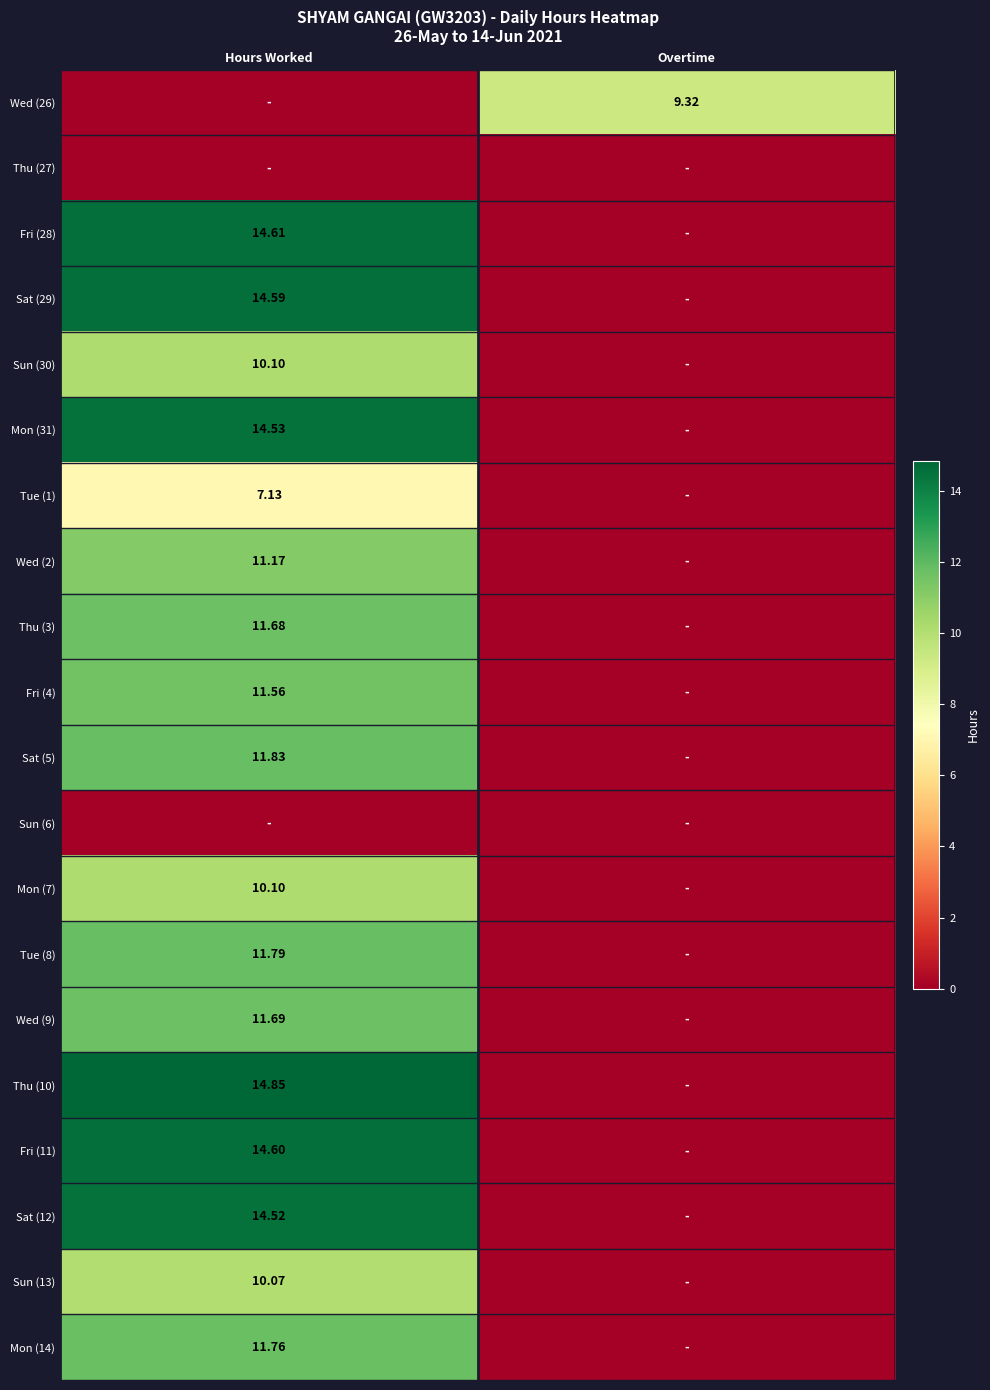

How many values in Mon (14) are above zero?

1